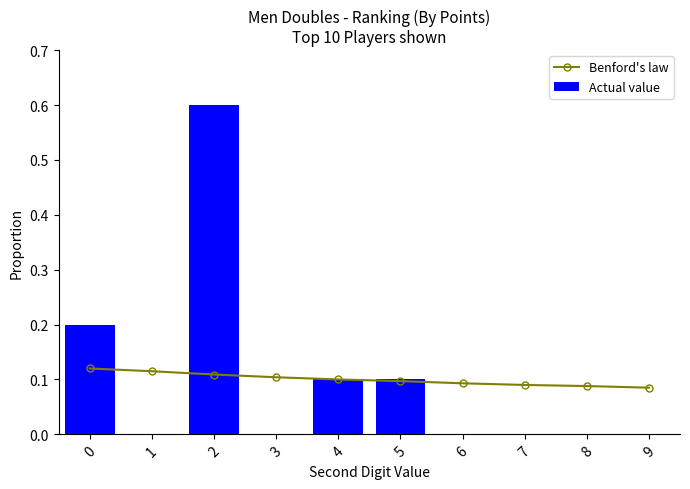

True or false: Benford's law has a value of 0.0 at 9.

False